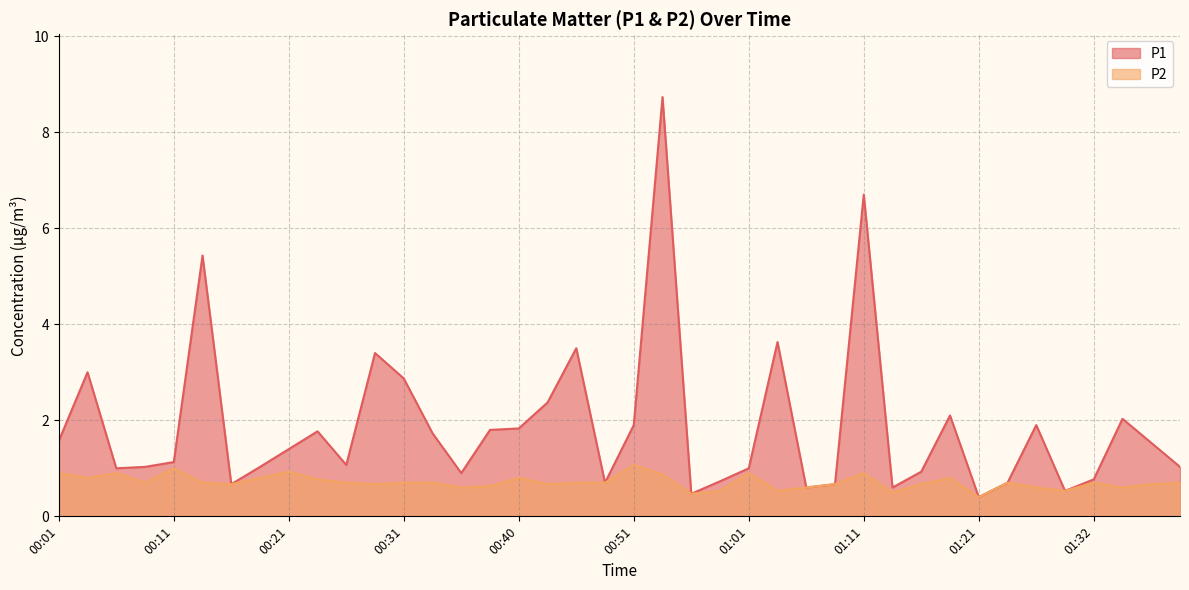

At how many categories does at least one series exceed 2?

11